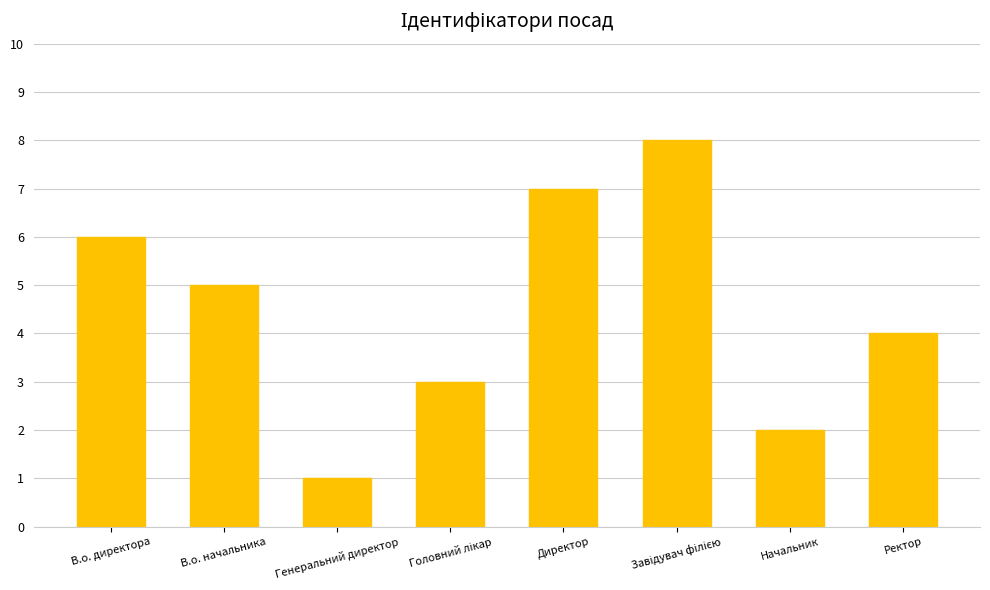

Which has a higher value, Начальник or Генеральний директор?

Начальник